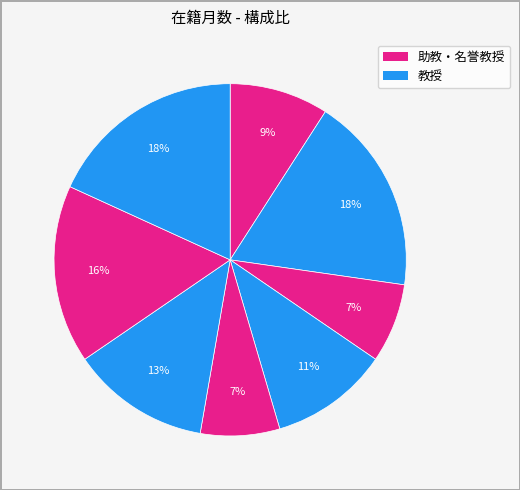

How many segments does this pie chart have?

8